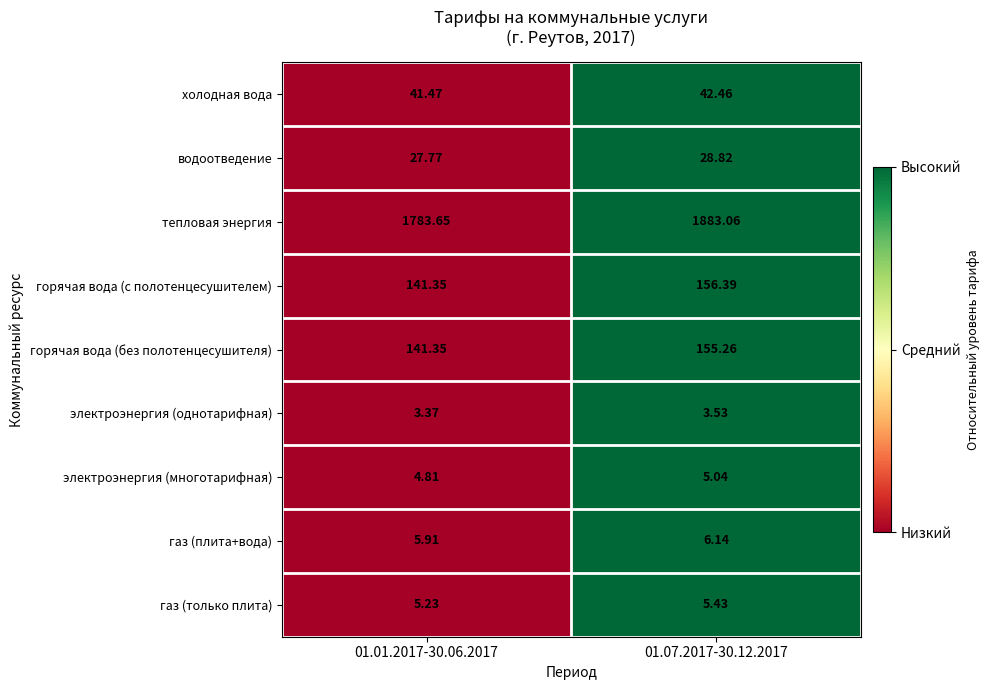

Rank the series at 01.07.2017-30.12.2017 from highest to lowest value.

тепловая энергия, горячая вода (с полотенцесушителем), горячая вода (без полотенцесушителя), холодная вода, водоотведение, газ (плита+вода), газ (только плита), электроэнергия (многотарифная), электроэнергия (однотарифная)